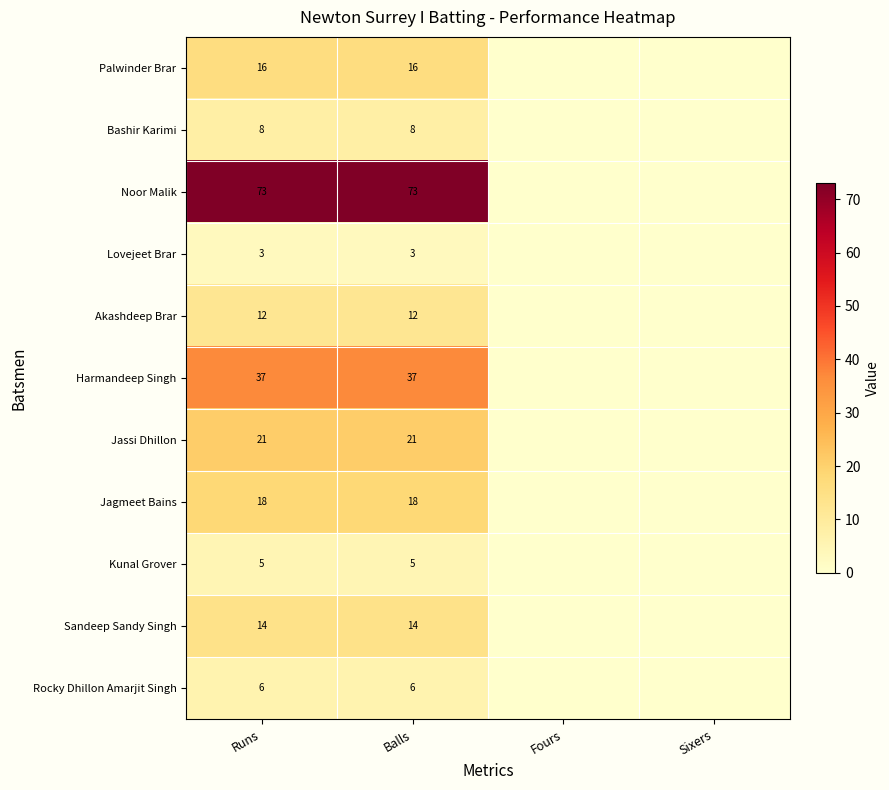

At which category is the sum across all series the highest?

Runs